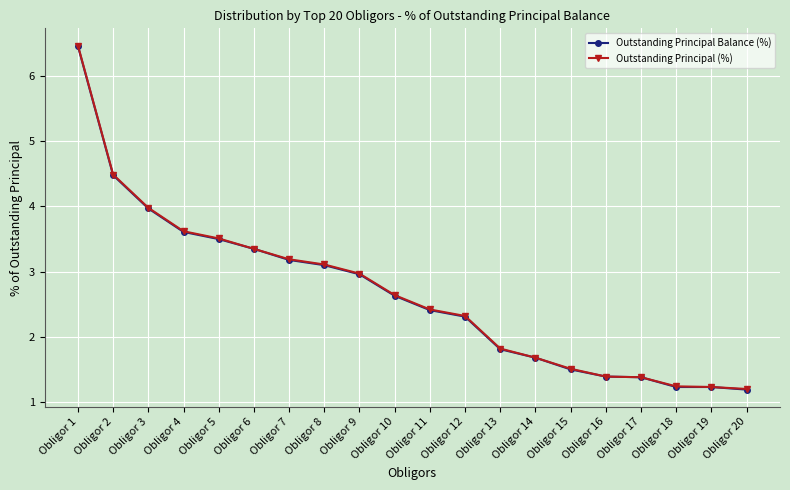

Does the chart have visible grid lines?

Yes